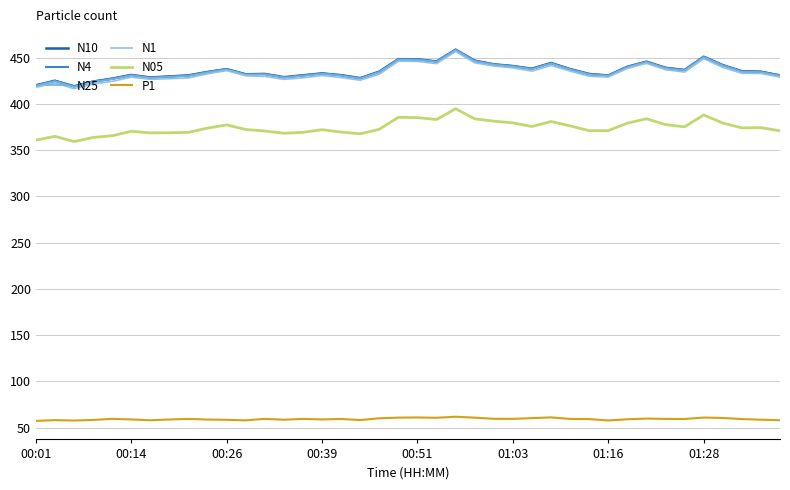

Does the chart have visible grid lines?

Yes